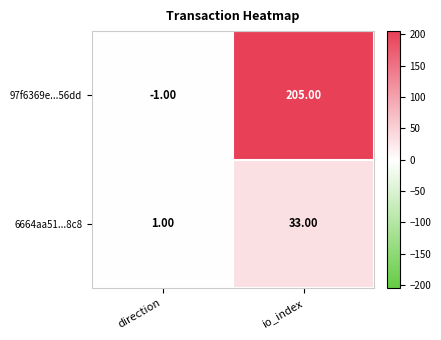

How many values in the 97f6369e...56dd series are below 205?

1